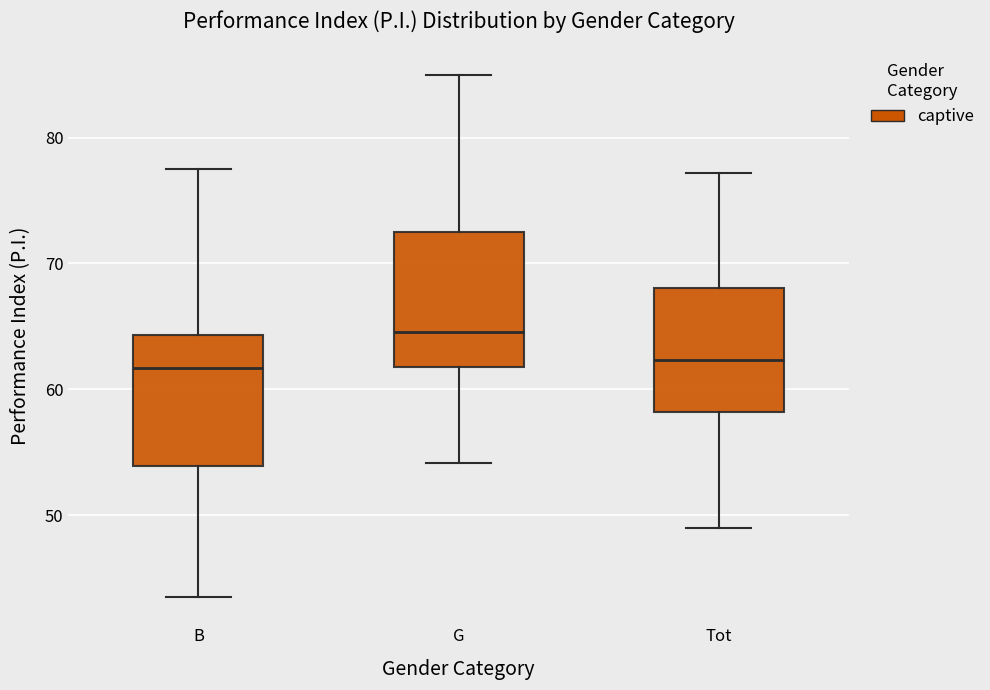

Where does the median line of the box for Tot sit on the y-axis? The values are not printed on the chart, so give them approximately, as read against the axis.

62